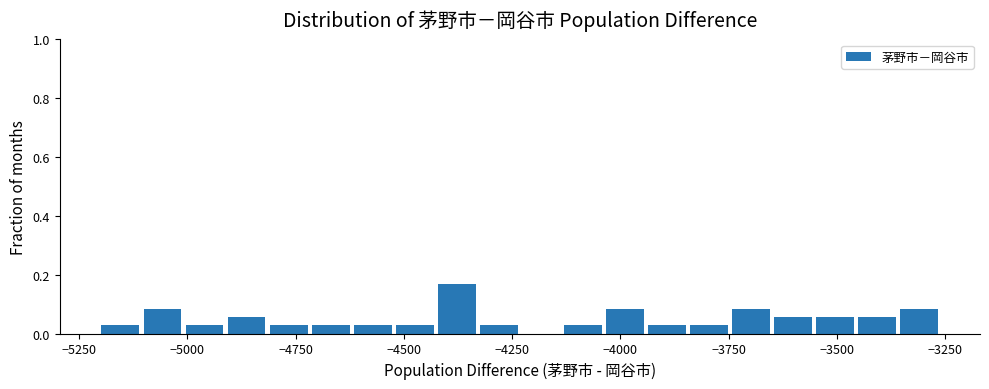

Read against the x-axis, roughly where is the centre of the tallest bar?

-4400